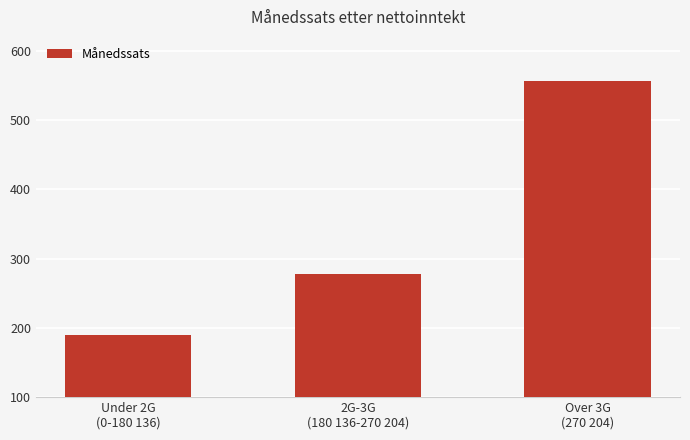

Reading left to right, what are all the values shown in this chart?

190	278	556